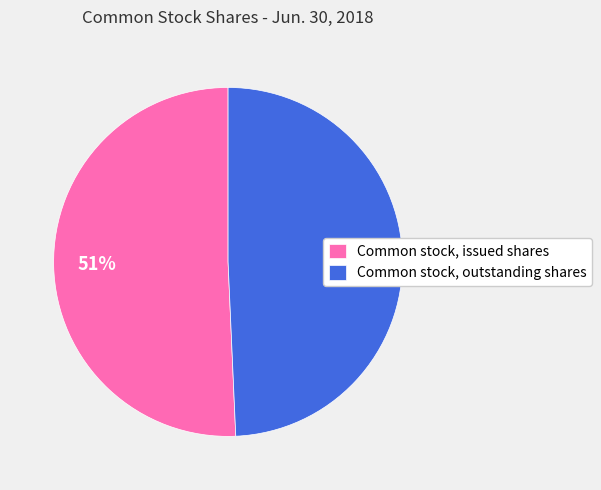

Combined, do Common stock, outstanding shares and Common stock, issued shares account for over 50%?

Yes